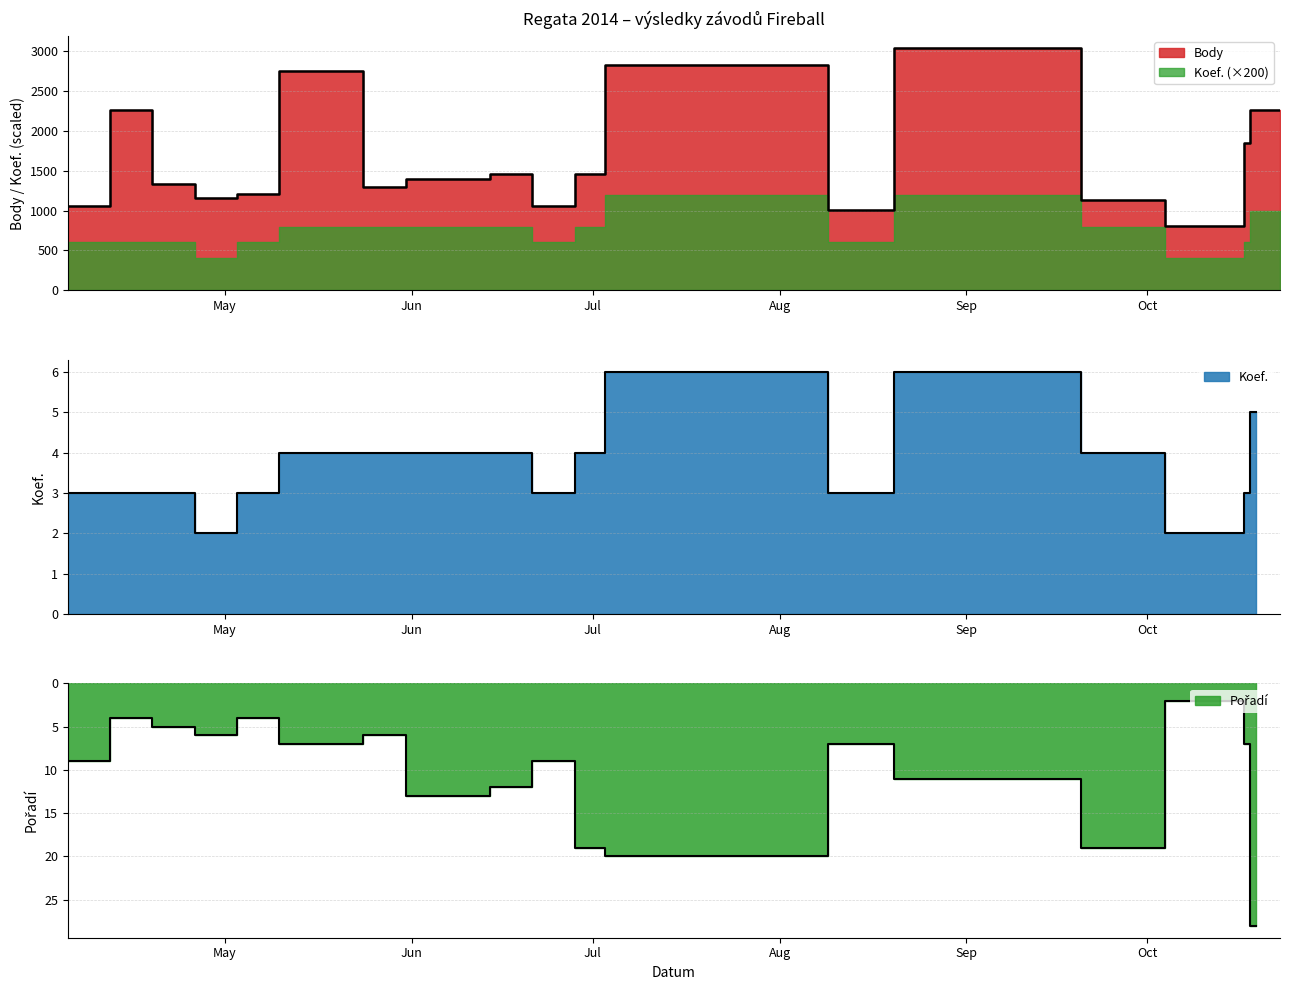

Rank the series at 2014-04-12 from lowest to highest value.

Koef., Pořadí, Body